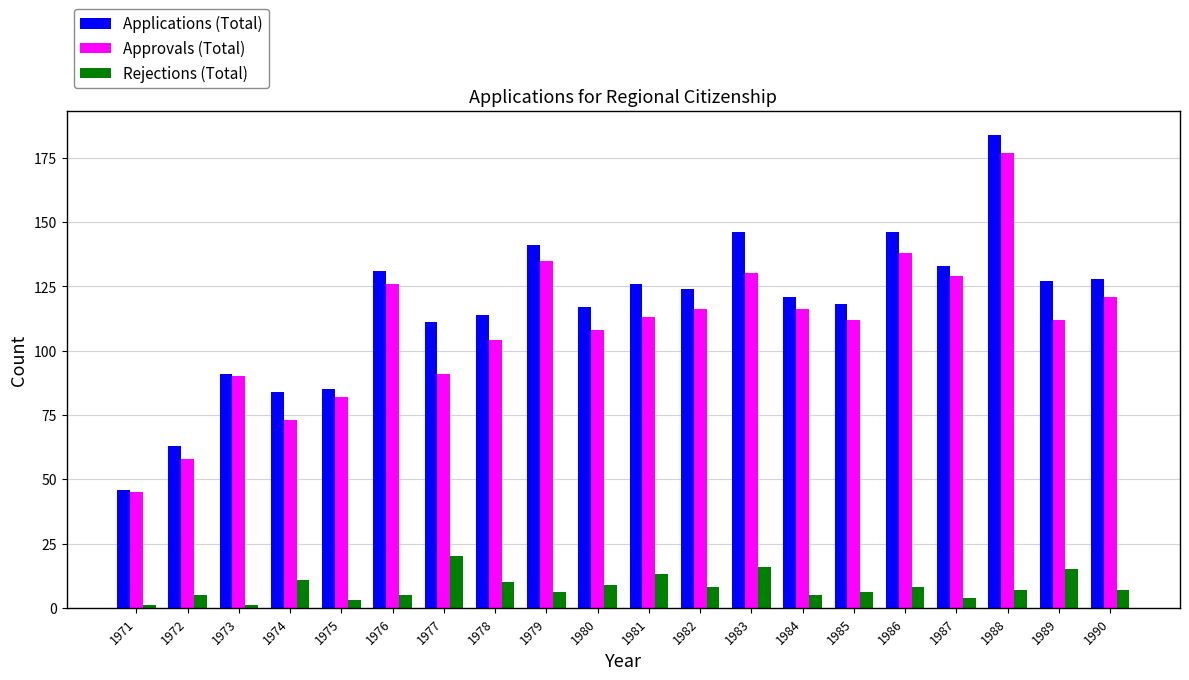

How many groups of bars are there?

20